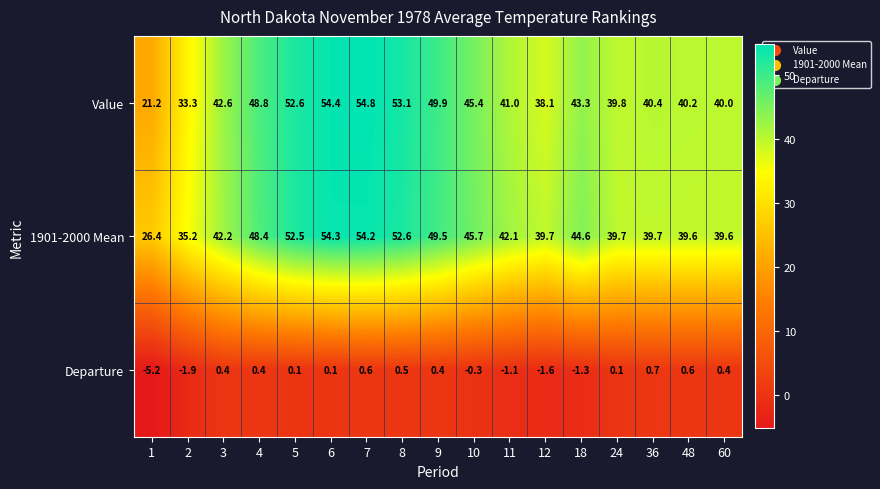

The 1901-2000 Mean series shows 52.5 at 5. True or false?

True